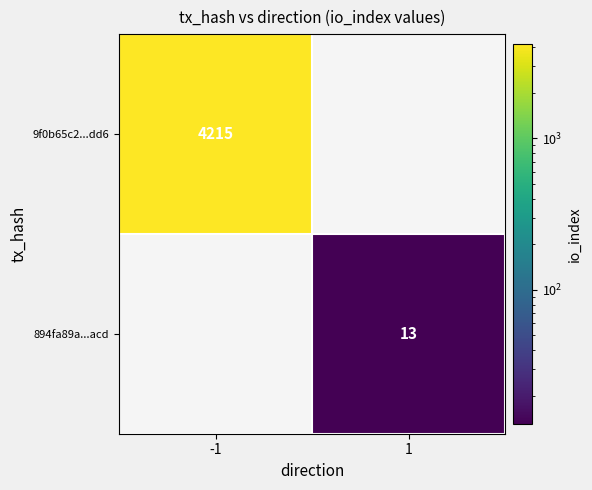

What is the greatest value displayed?

4215.0